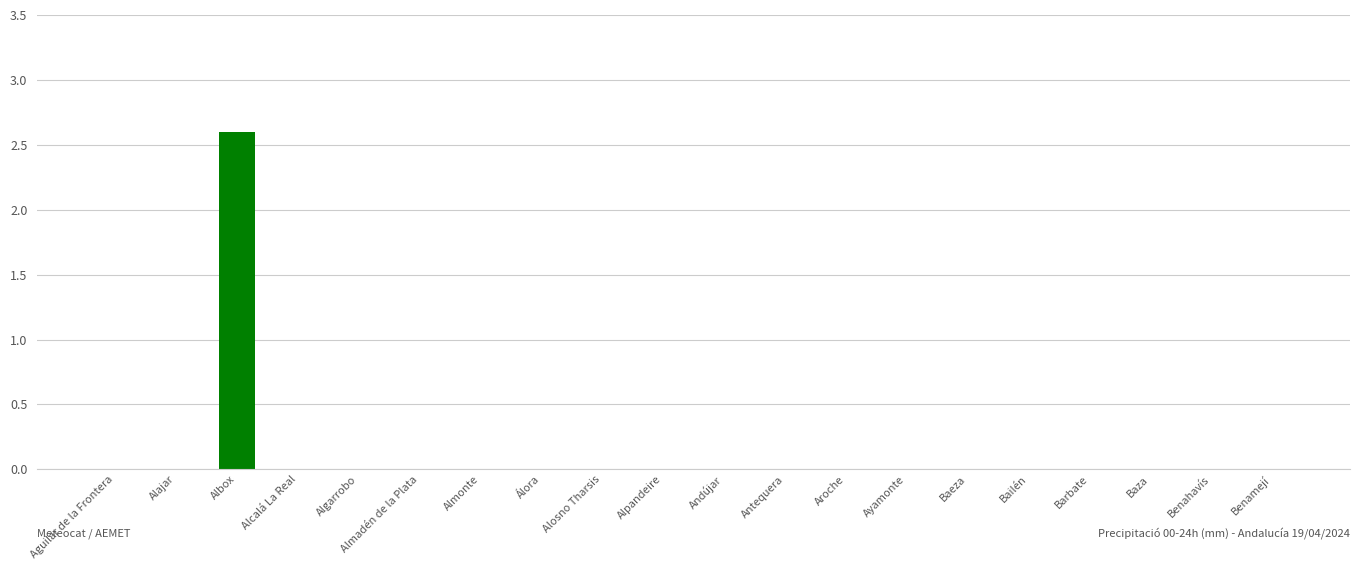

Are the bars horizontal?

No